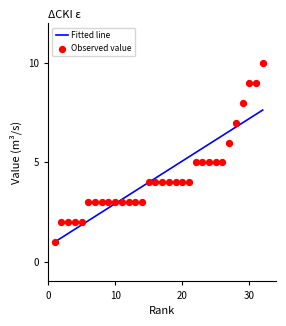

Which series has the widest spread of Y values?

Observed value